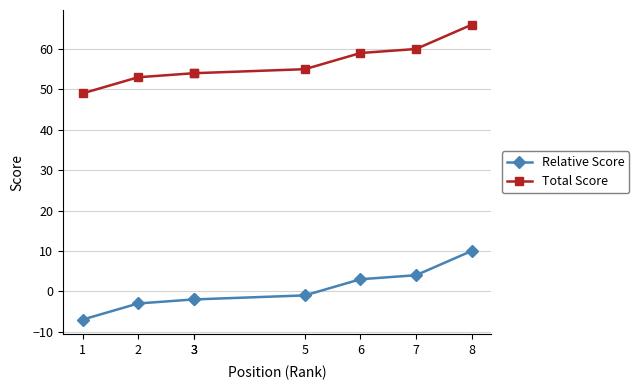

How many values in the Total Score series exceed 55?

3